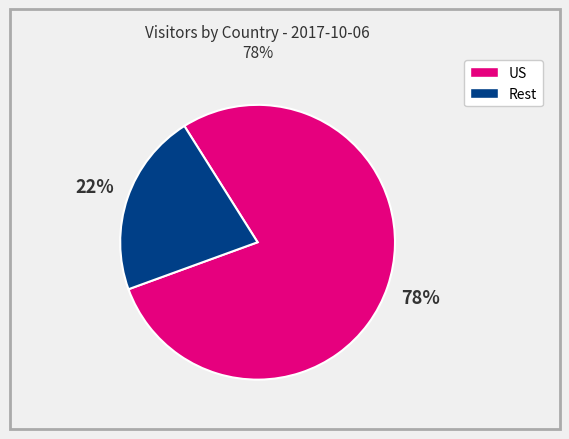

Is there a majority slice in this chart?

Yes